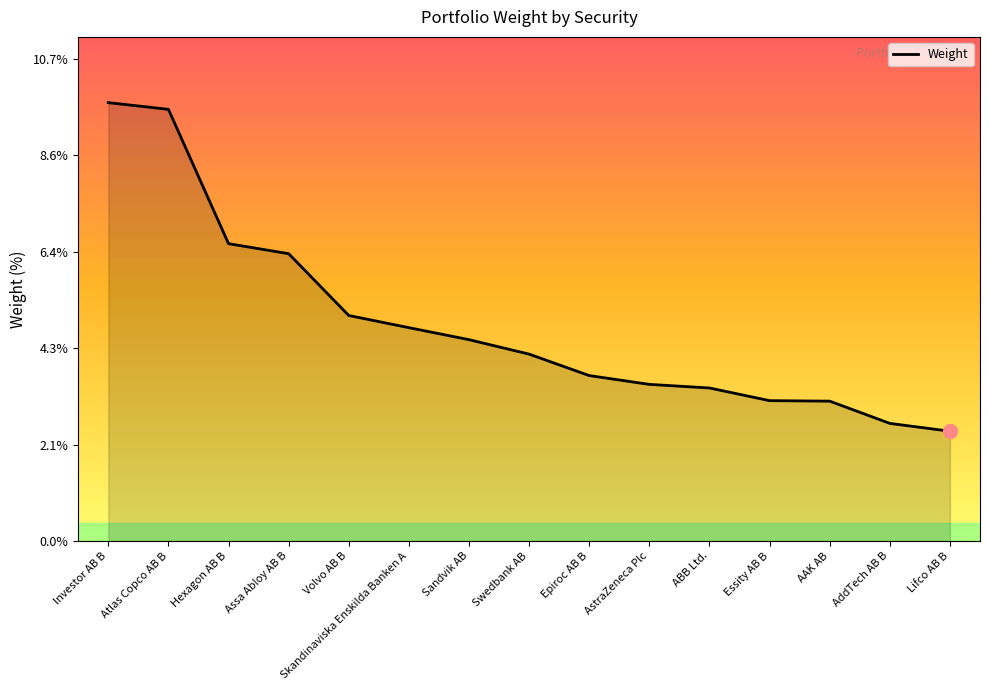

What is the maximum value shown in the chart?

9.8